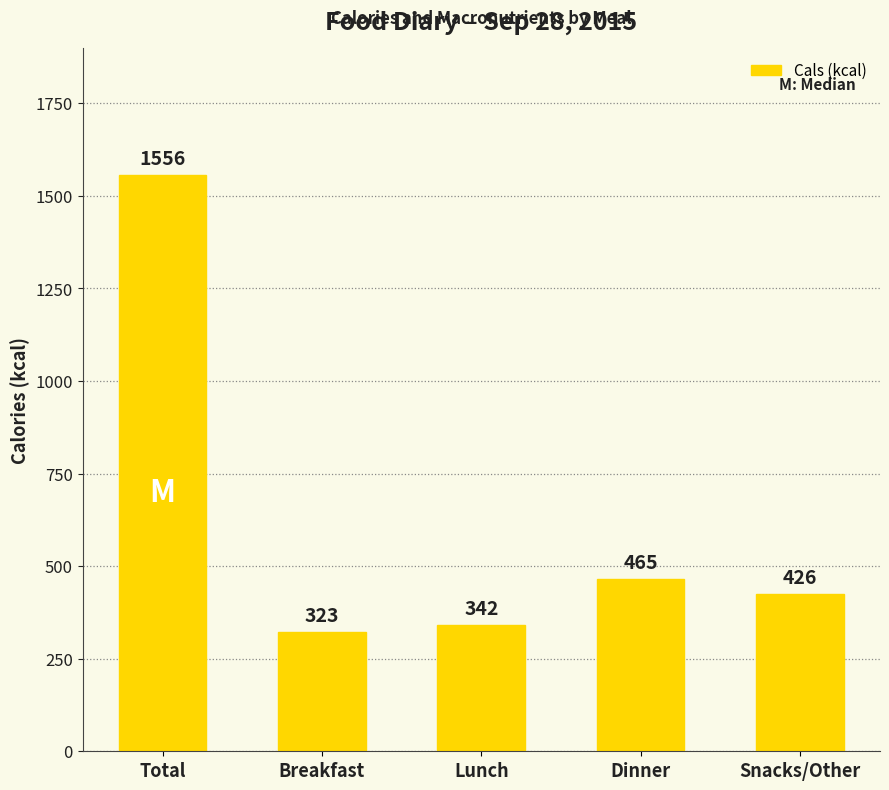

True or false: the data shows 480 at Breakfast.

False